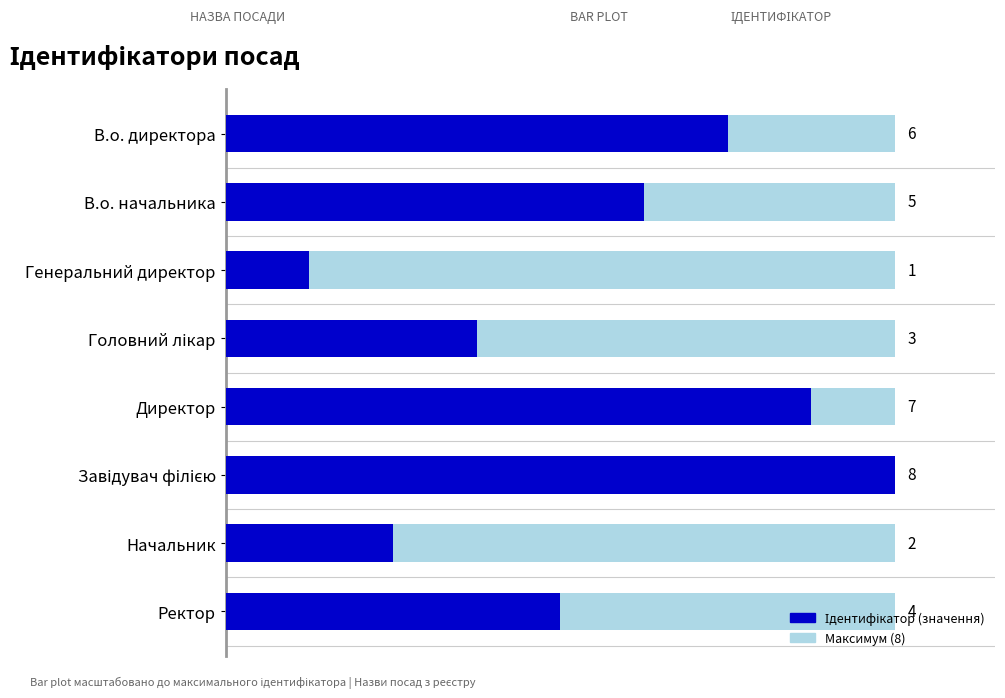

Reading right to left, transcribe all the data shown in this chart.

4	2	8	7	3	1	5	6